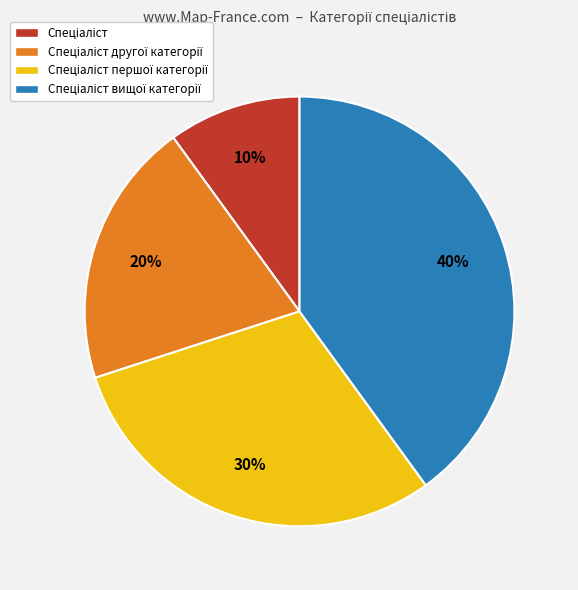

To the nearest percent, what is the average slice percentage?

25%